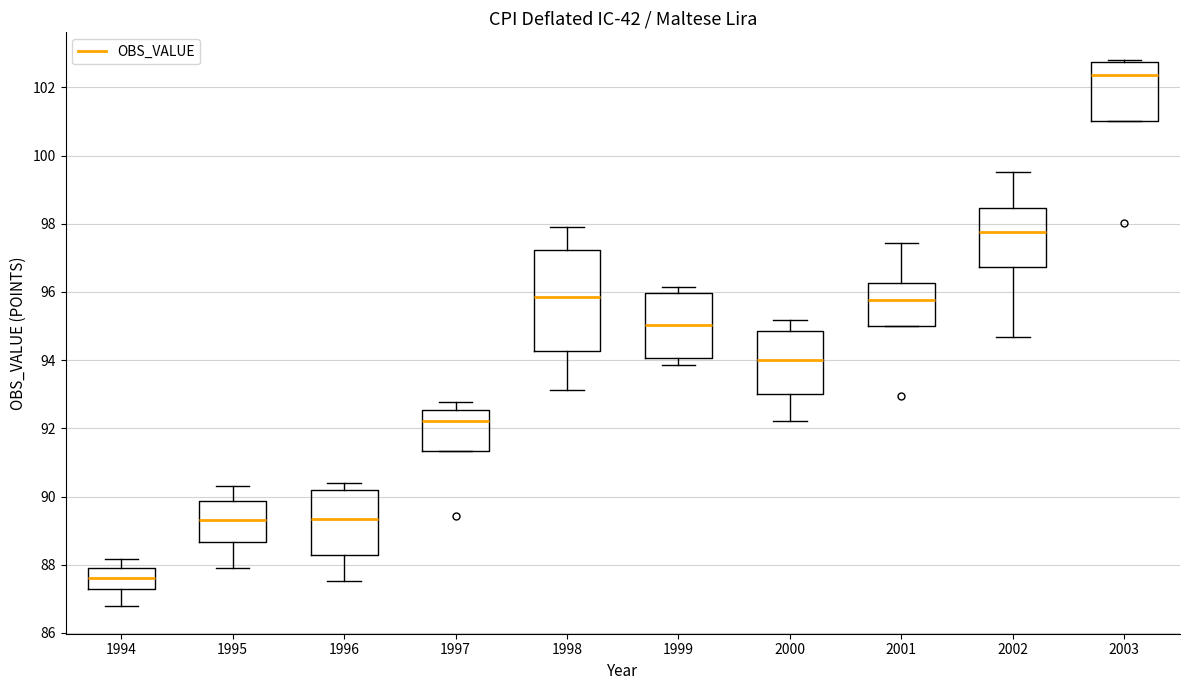

Reading left to right, transcribe this box plot: for each box, give where its median line is, the range the box spans, and where its two whiskers end, as read against the y-axis. The values are not printed on the chart, so give them approximately, as read against the axis.

1994: median 87.6, box 87.2 to 87.8, whiskers 86.8 to 88.2
1995: median 89.4, box 88.6 to 89.8, whiskers 88.0 to 90.4
1996: median 89.4, box 88.2 to 90.2, whiskers 87.6 to 90.4
1997: median 92.2, box 91.4 to 92.6, whiskers 91.4 to 92.8
1998: median 95.8, box 94.2 to 97.2, whiskers 93.2 to 98.0
1999: median 95.0, box 94.0 to 96.0, whiskers 93.8 to 96.2
2000: median 94.0, box 93.0 to 94.8, whiskers 92.2 to 95.2
2001: median 95.8, box 95.0 to 96.2, whiskers 95.0 to 97.4
2002: median 97.8, box 96.8 to 98.4, whiskers 94.6 to 99.6
2003: median 102.4, box 101.0 to 102.8, whiskers 101.0 to 102.8 (just above the box's upper edge)